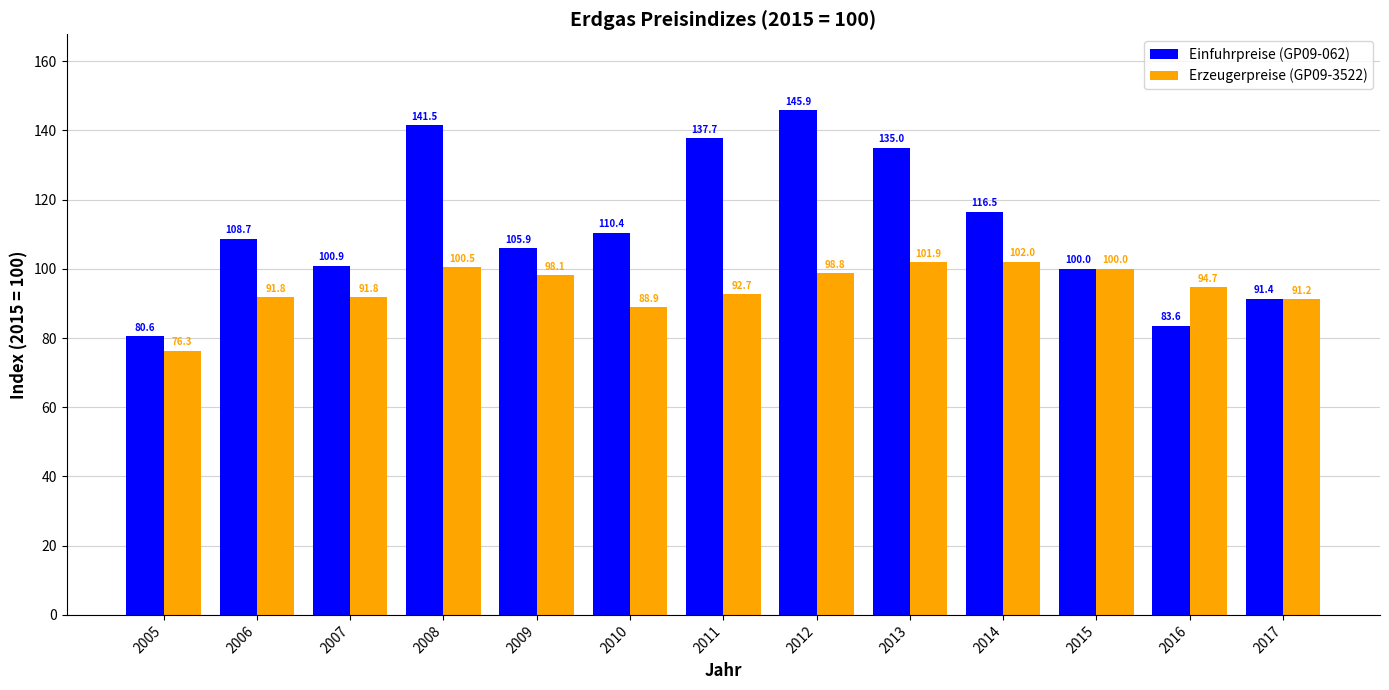

How many values in the Erzeugerpreise (GP09-3522) series exceed 94?

7